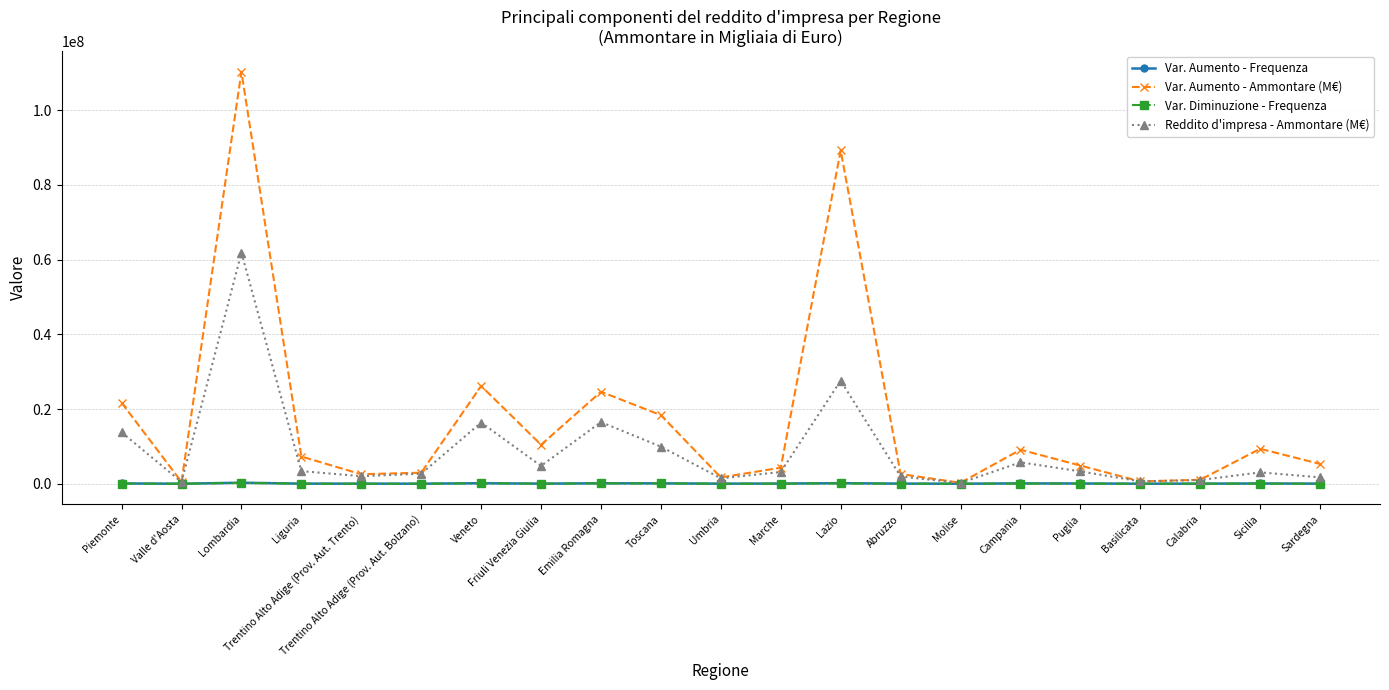

What position from the left is Marche?

12